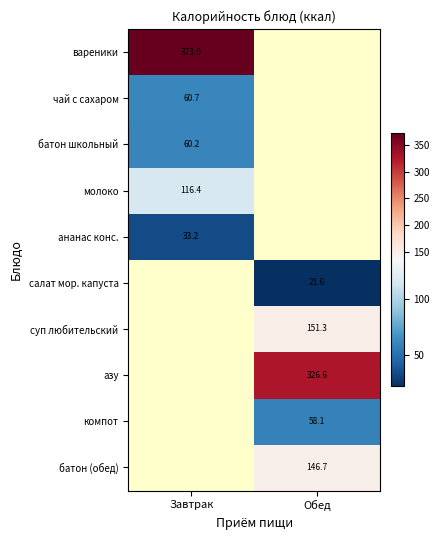

Is it true that чай с сахаром equals 60.7 at Завтрак?

True